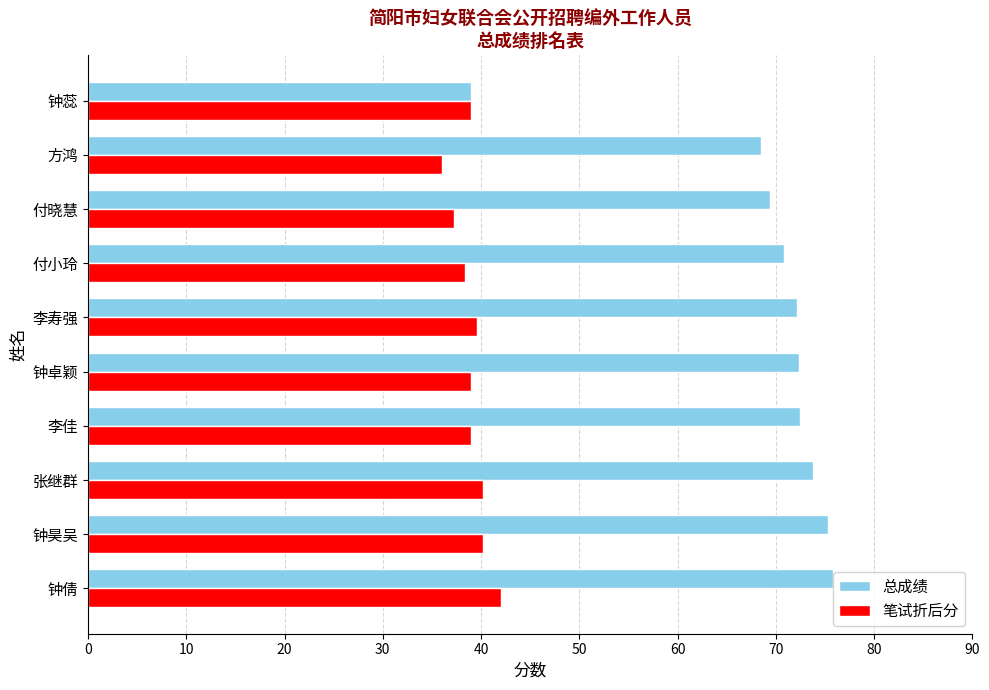

What is the spread (max minus min) of values at 付晓慧?

32.2